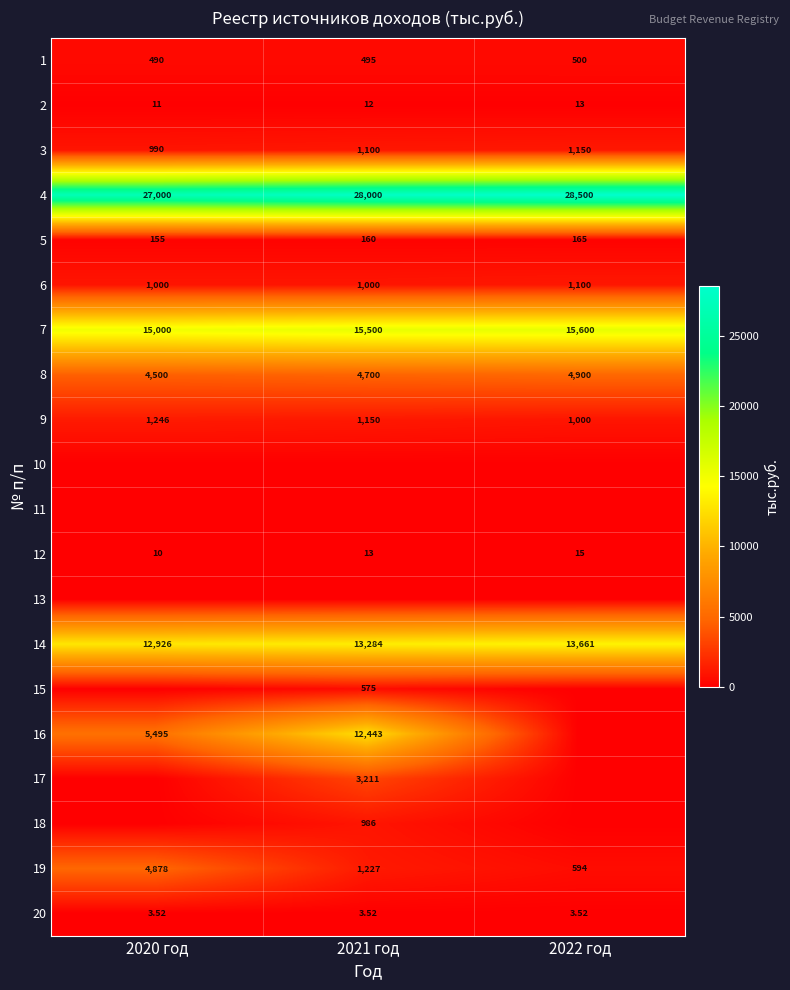

Is the value of 12 at 2021 год greater than the value of 2 at 2020 год?

Yes